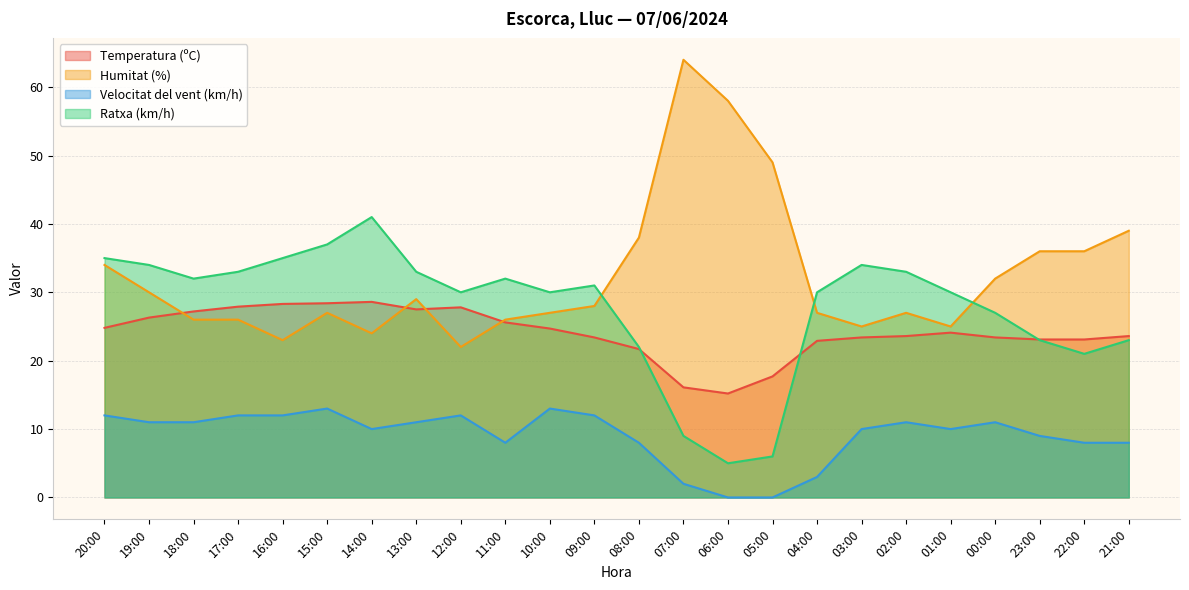

The Humitat (%) series shows 26.0 at 11:00. True or false?

True